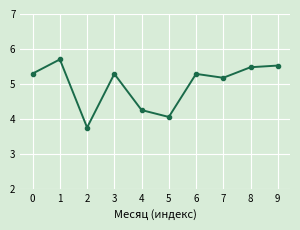

How many data points are less than 5?

3